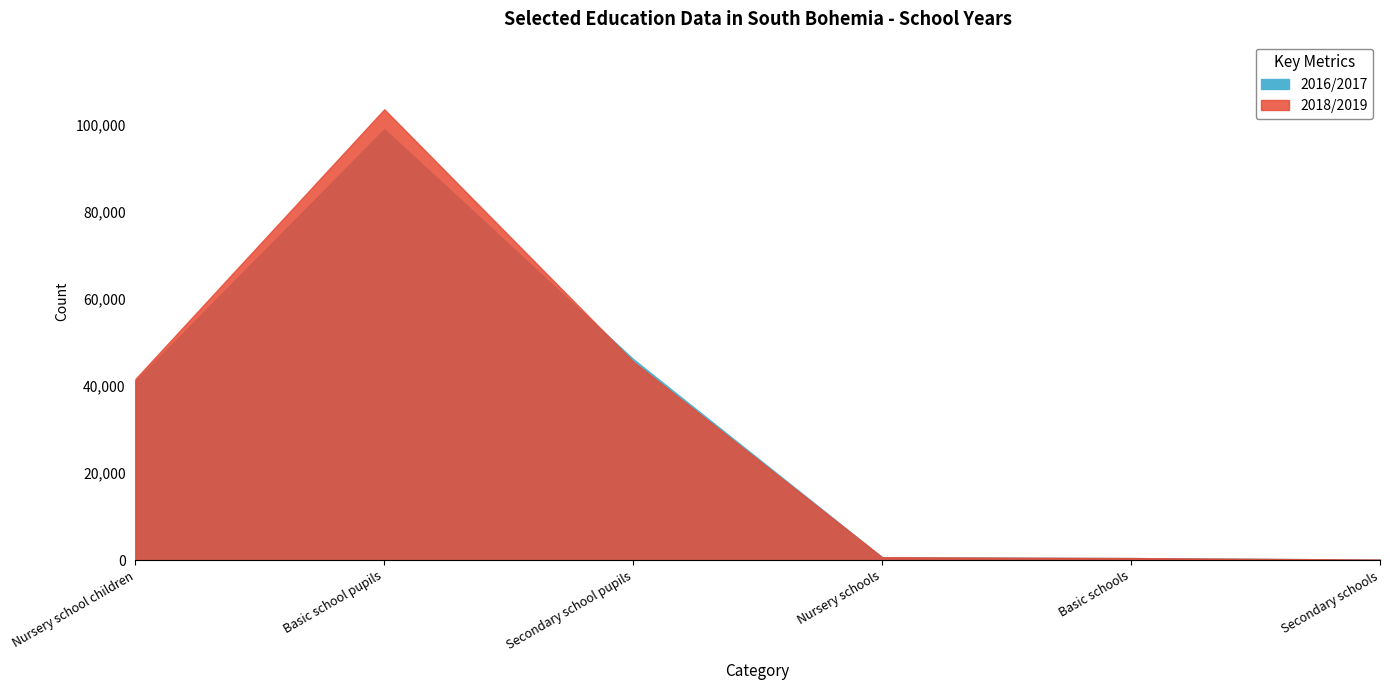

True or false: 2018/2019 has a value of 482 at Basic schools.

True